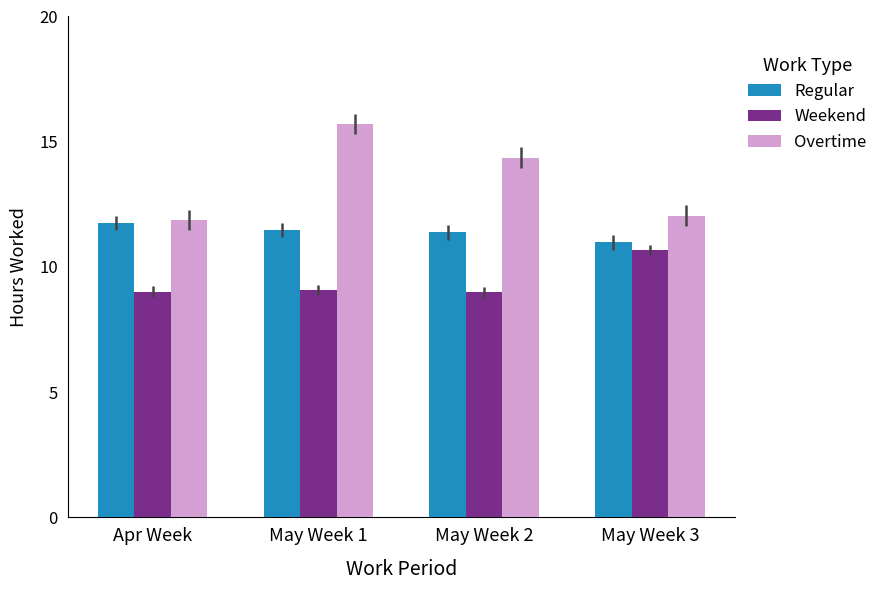

Are the bars grouped side by side (vs. stacked)?

Yes